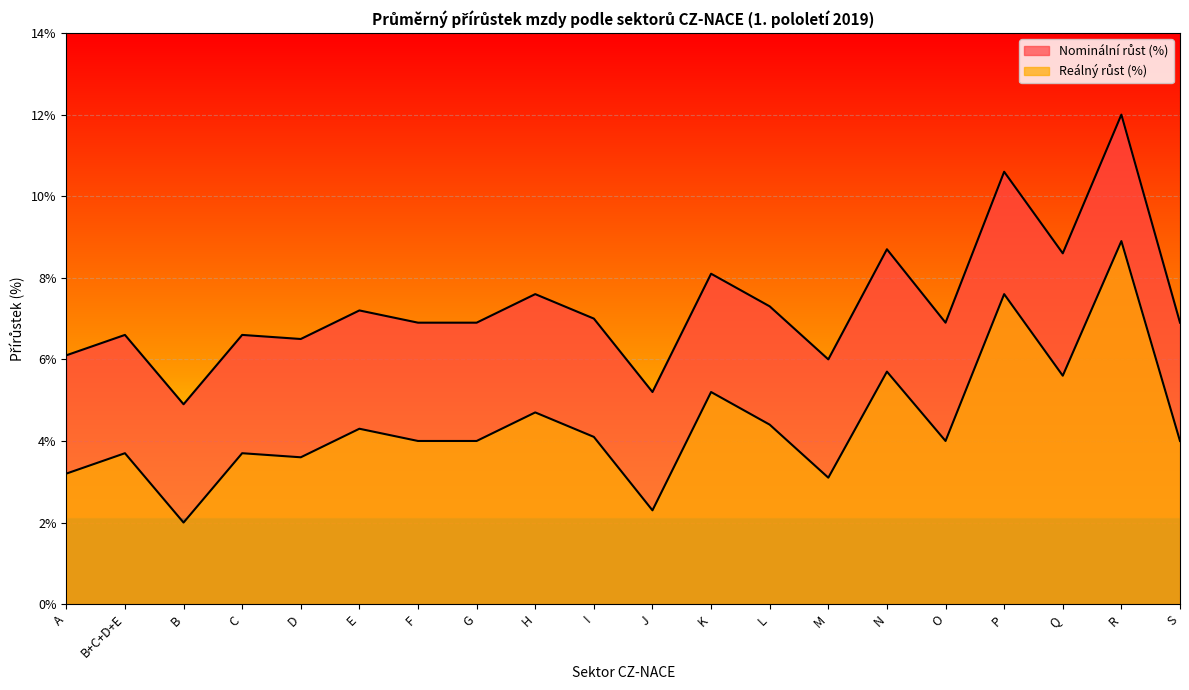

What value does the Nominální růst (%) series have at E?

7.2